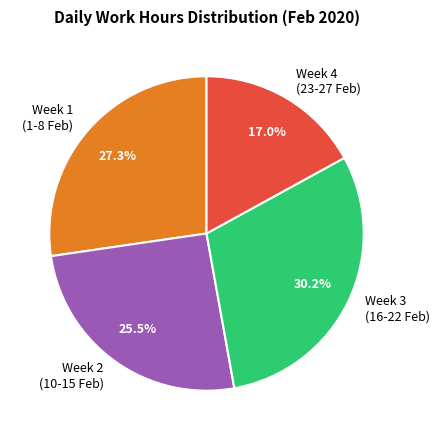

Approximately how many times larger is the value at Week 1 (1-8 Feb) compared to Week 2 (10-15 Feb)?

1.1